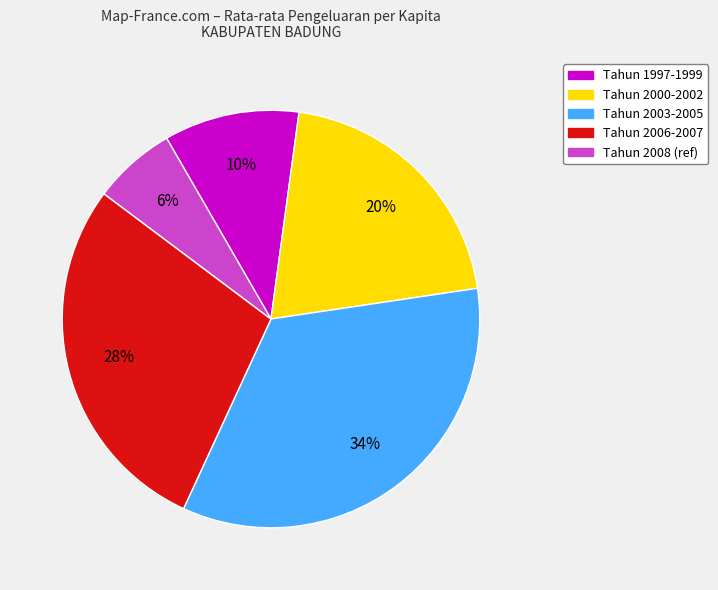

Is there a majority slice in this chart?

No